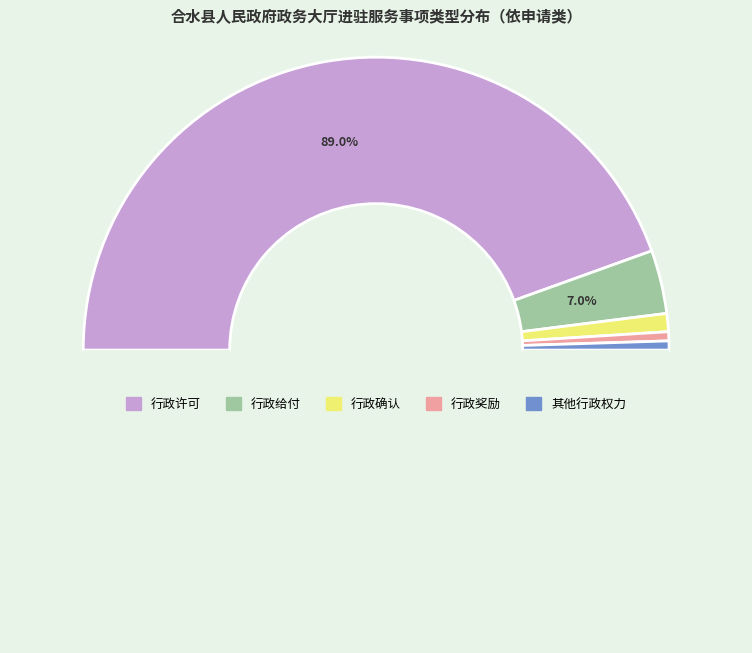

Which slice represents more than half of the pie?

行政许可